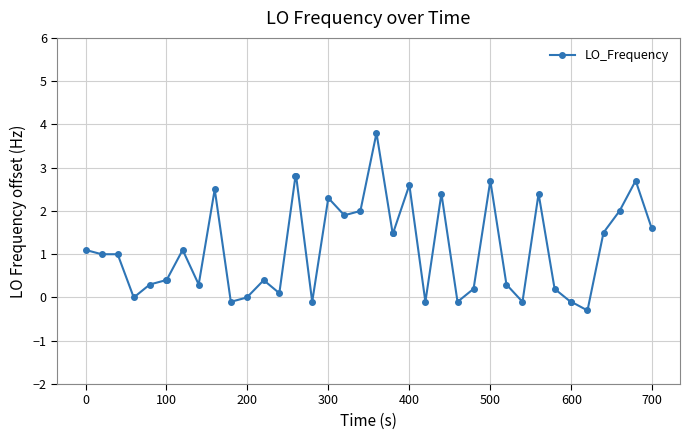

True or false: there are more than 0 points higher than both neighbors.

True